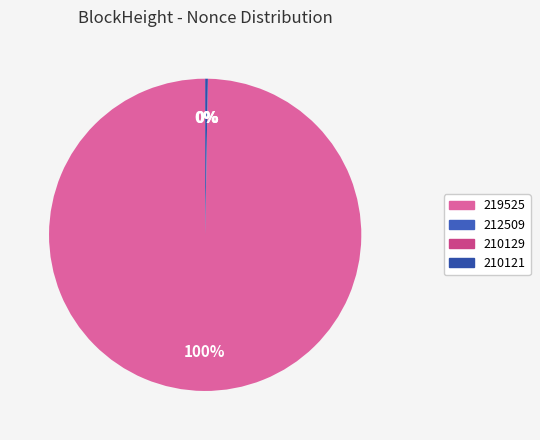

What percentage do 210121 and 210129 together represent?

0.3%